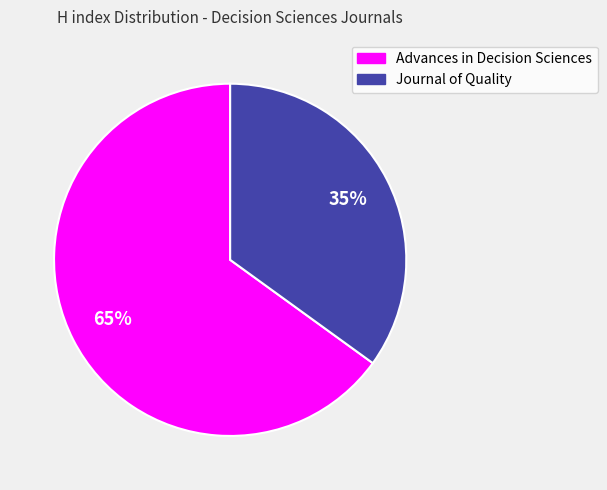

To the nearest percent, what is the average slice percentage?

50%